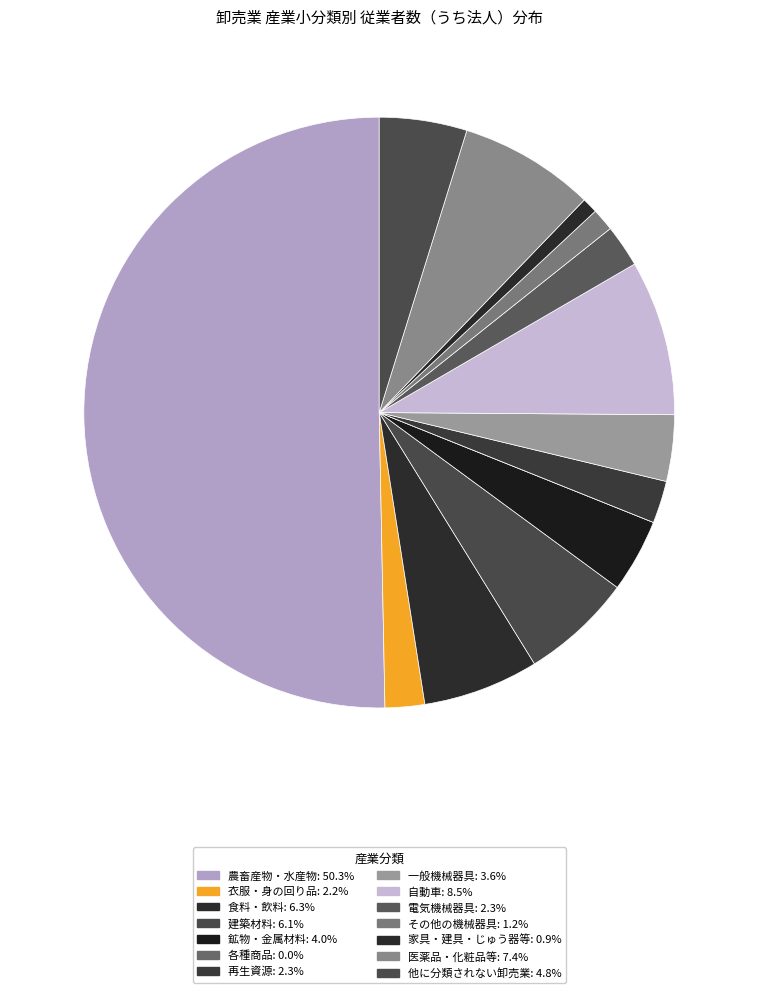

To the nearest percent, what is the combined percentage of 一般機械器具 and 再生資源?

6%